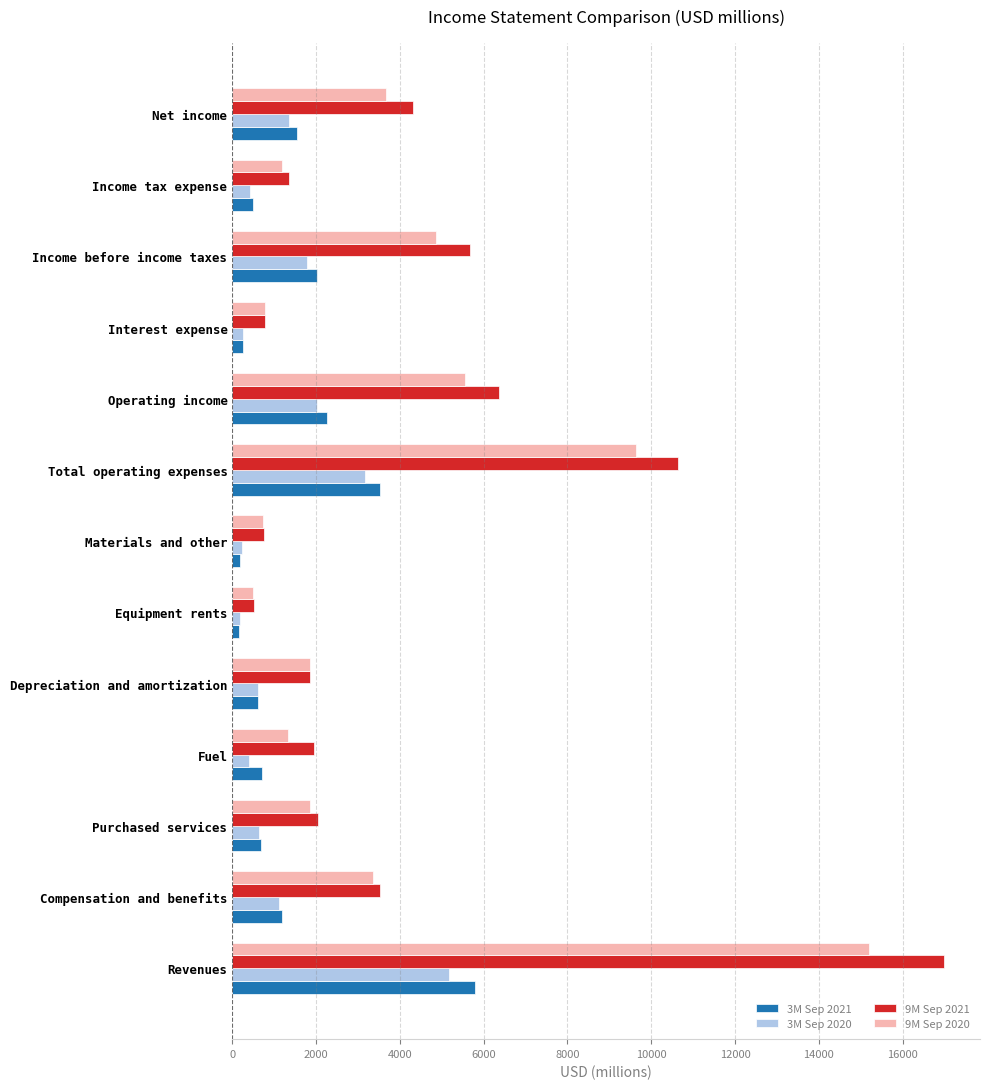

Is it true that 9M Sep 2021 equals 27668 at Revenues?

False